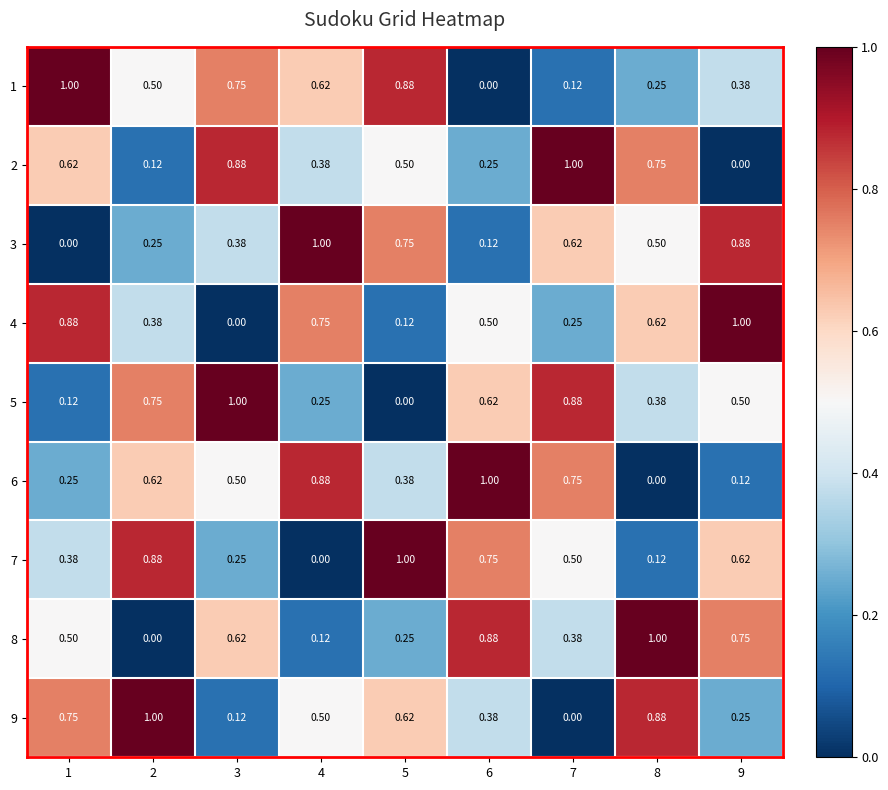

Is the value of 2 at 9 greater than the value of 8 at 9?

No